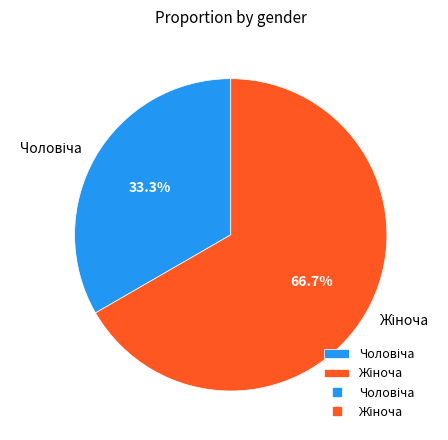

Is there a majority slice in this chart?

Yes